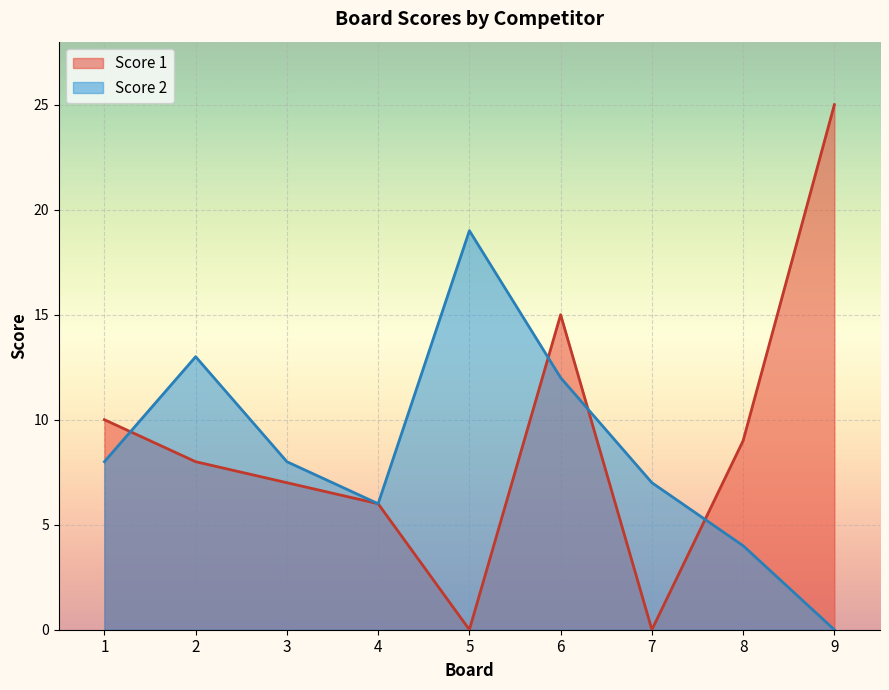

After their last crossing, which series has the higher values: Score 2 or Score 1?

Score 1